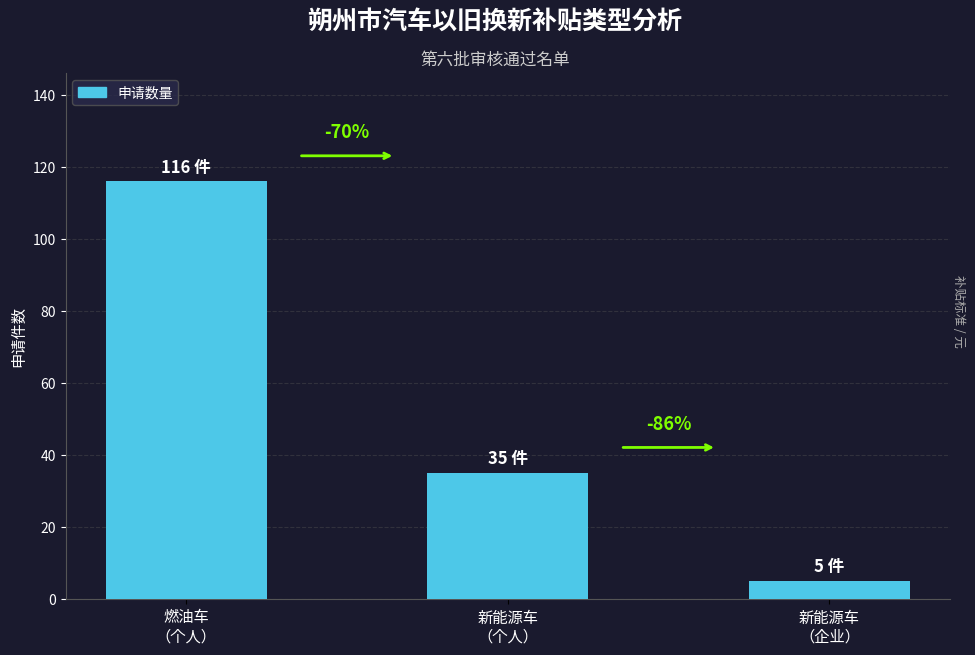

Reading left to right, what are all the values shown in this chart?

116	35	5